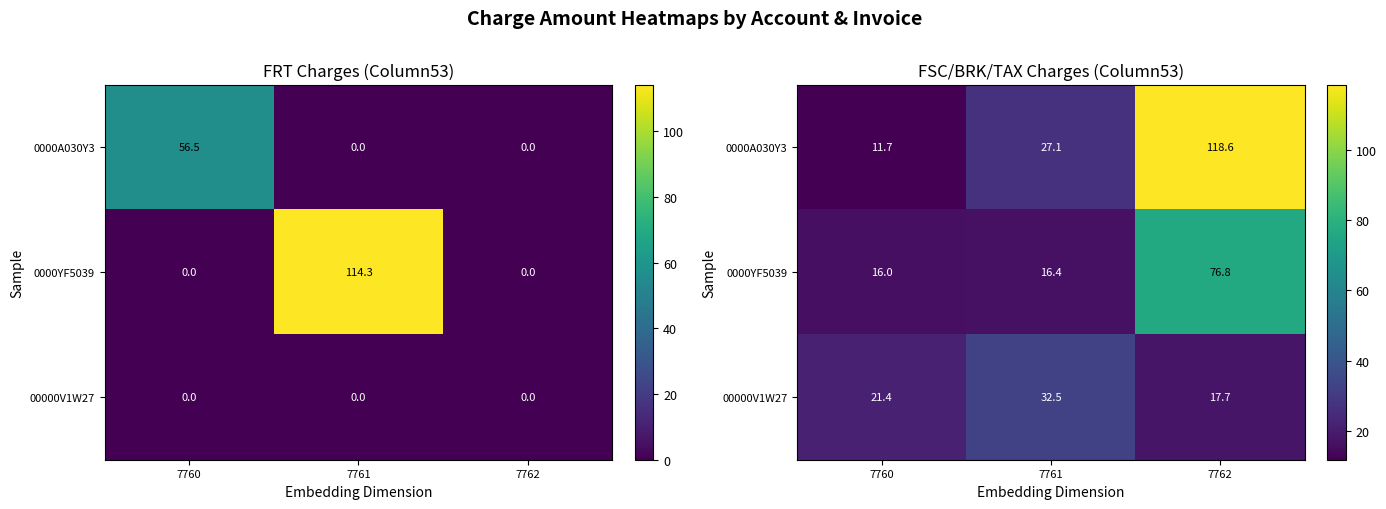

Which series has the largest total across all categories?

0000A030Y3